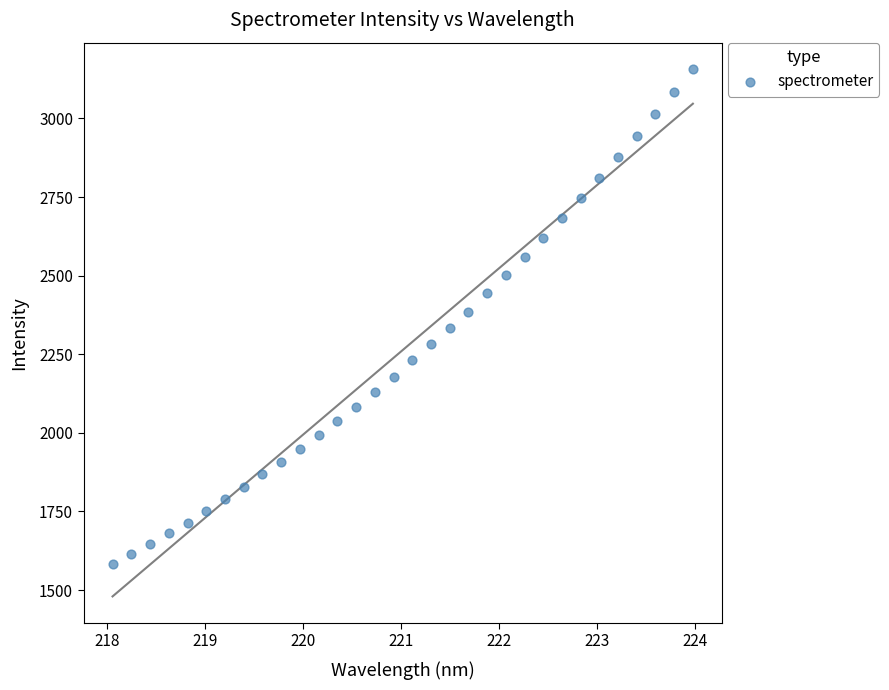

What is the range of Y values (max minus min)?

1573.8